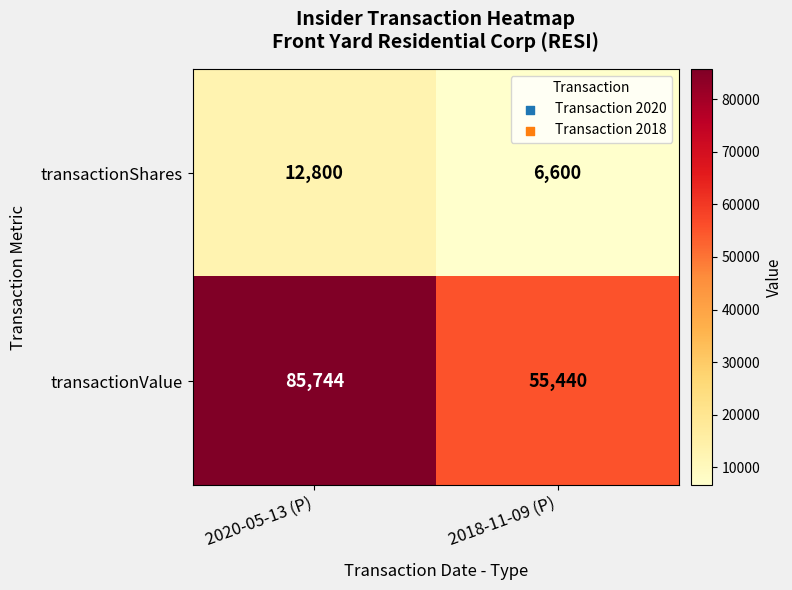

List the series in order of their overall mean, lowest first.

transactionShares, transactionValue